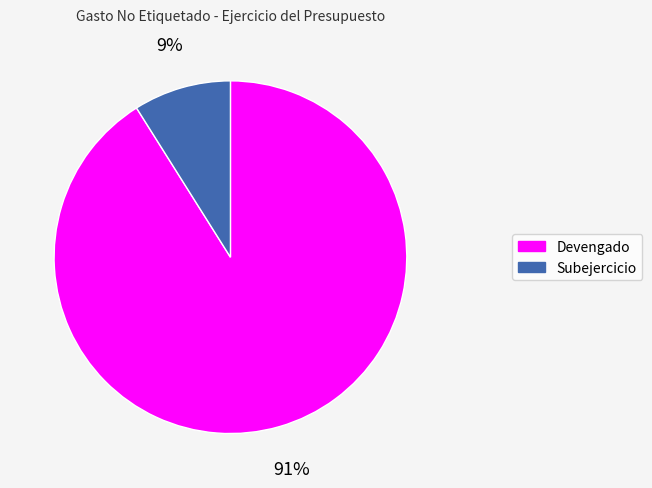

To the nearest percent, what percentage of the pie is Devengado?

91%